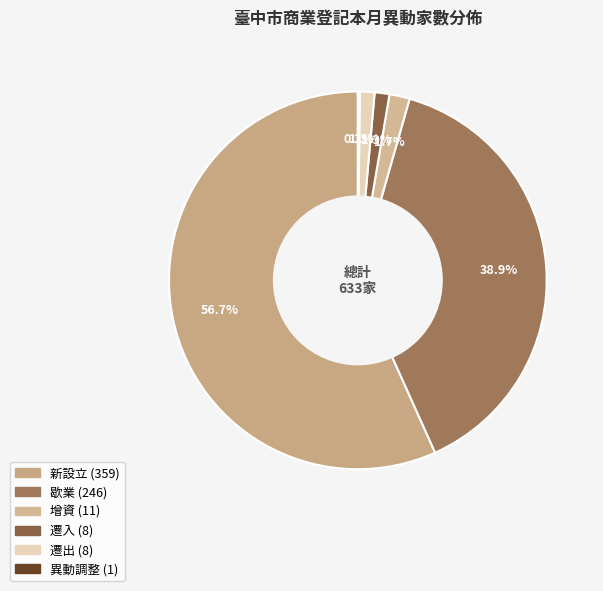

True or false: 新設立 accounts for 57% of the total.

True